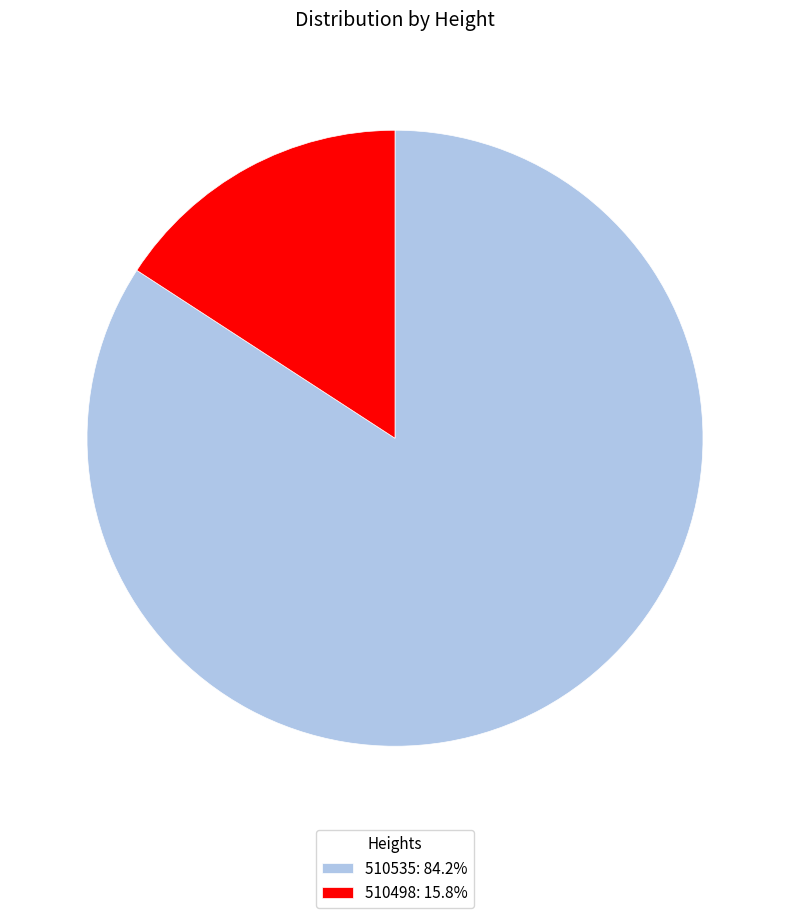

How many slices are in this pie chart?

2